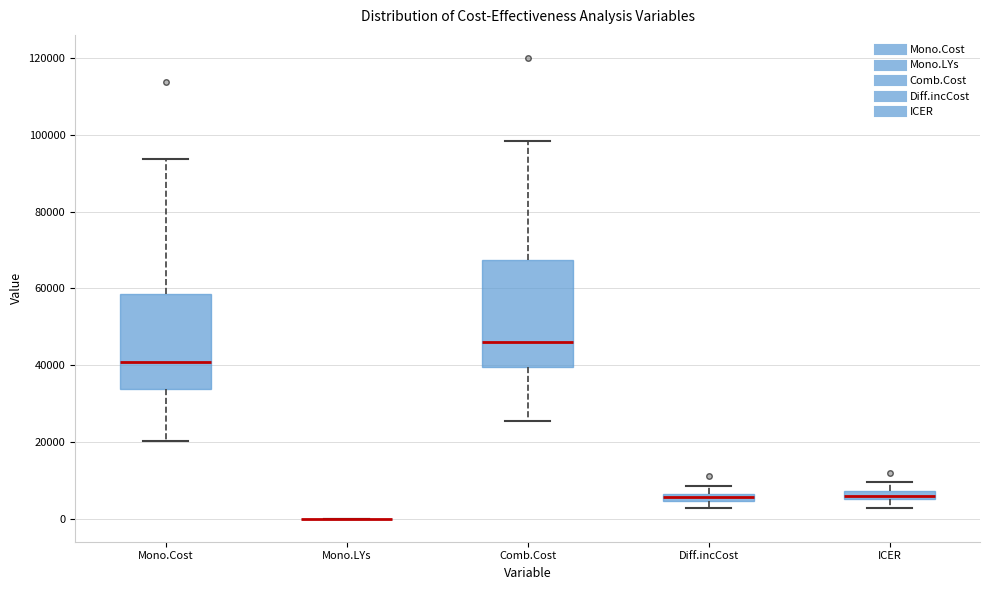

Where does the lower whisker of the box for Mono.Cost end on the y-axis? The values are not printed on the chart, so give them approximately, as read against the axis.

20000